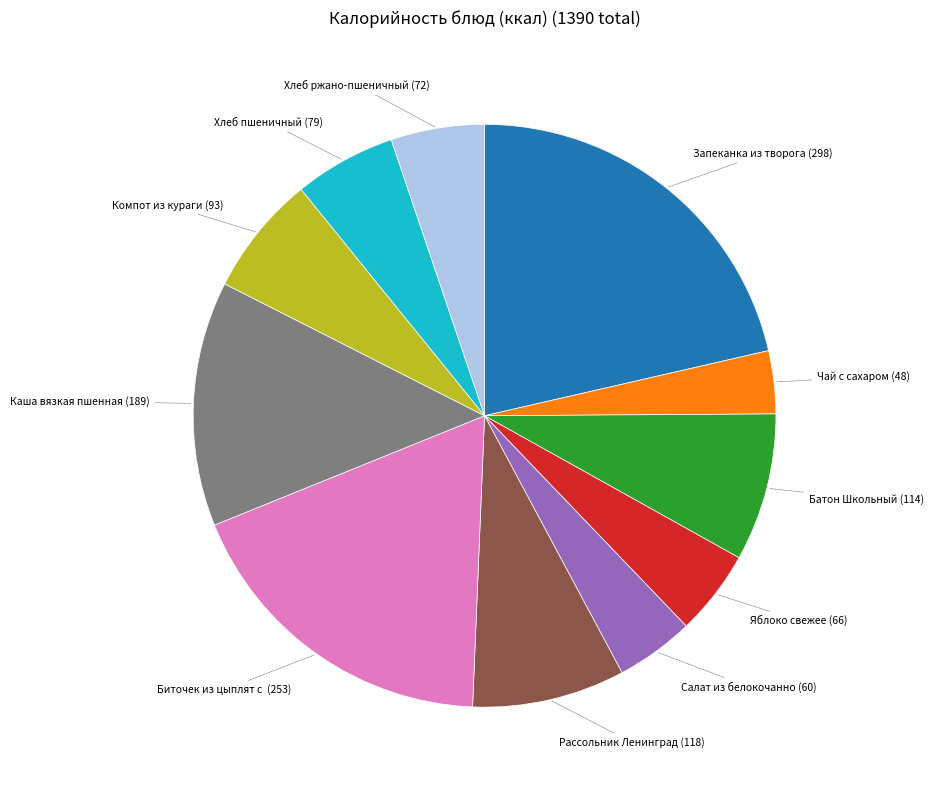

Is there a majority slice in this chart?

No